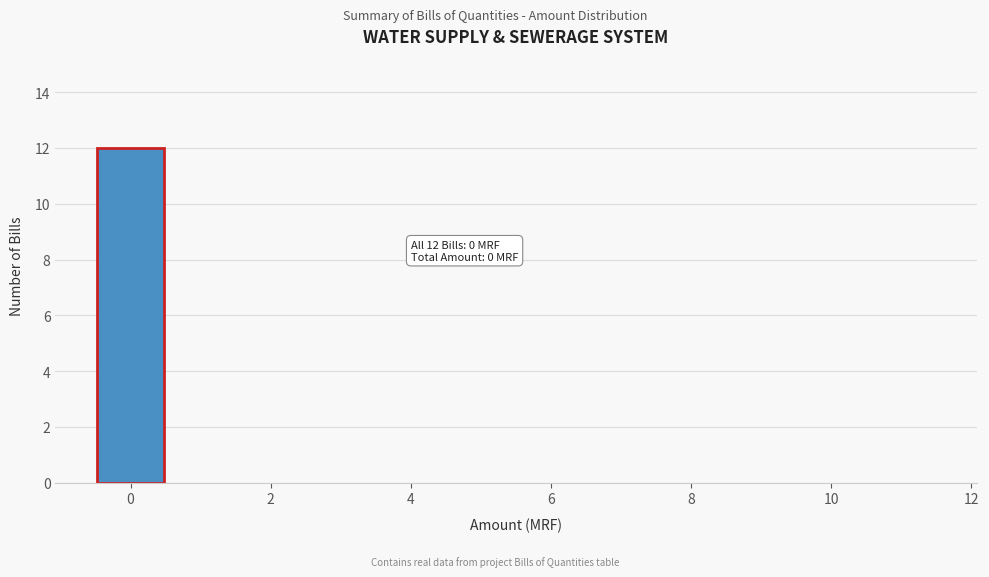

Over which range of the x-axis is the bar tallest?

-0.5 to 0.5